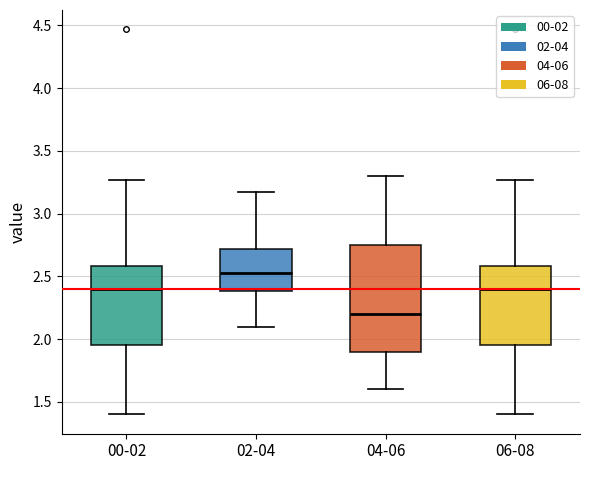

Reading left to right, read every box against the y-axis: the position of its median line, the range the box covers, and the ends of its whiskers. The values are not printed on the chart, so give them approximately, as read against the axis.

00-02: median 2.40, box 1.95 to 2.60, whiskers 1.40 to 3.25
02-04: median 2.55, box 2.40 to 2.70, whiskers 2.10 to 3.15
04-06: median 2.20, box 1.90 to 2.75, whiskers 1.60 to 3.30
06-08: median 2.40, box 1.95 to 2.60, whiskers 1.40 to 3.25